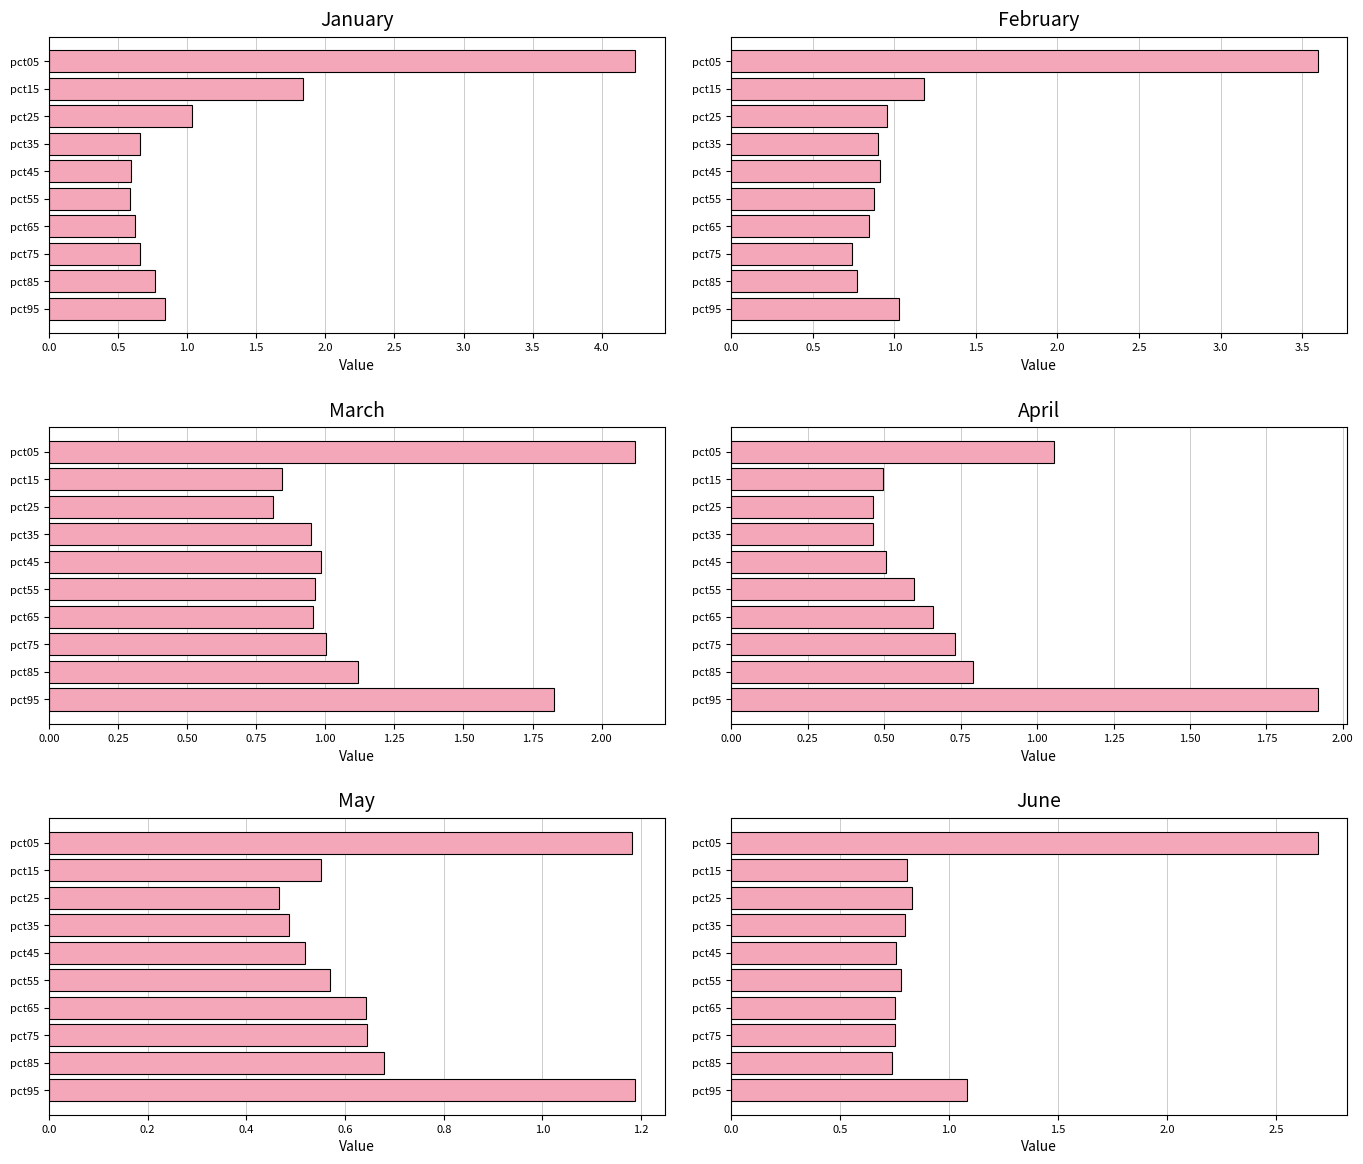

What position from the left is 1.5?

4